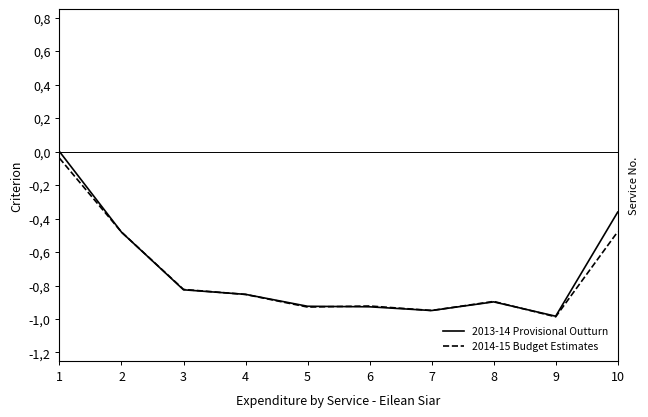

Reading right to left, list all the values displayed in this chart.

2013-14 Provisional Outturn: 10=-0.4	9=-1.0	8=-0.9	7=-0.9	6=-0.9	5=-0.9	4=-0.9	3=-0.8	2=-0.5	1=0.0
2014-15 Budget Estimates: 10=-0.5	9=-1.0	8=-0.9	7=-0.9	6=-0.9	5=-0.9	4=-0.9	3=-0.8	2=-0.5	1=-0.0